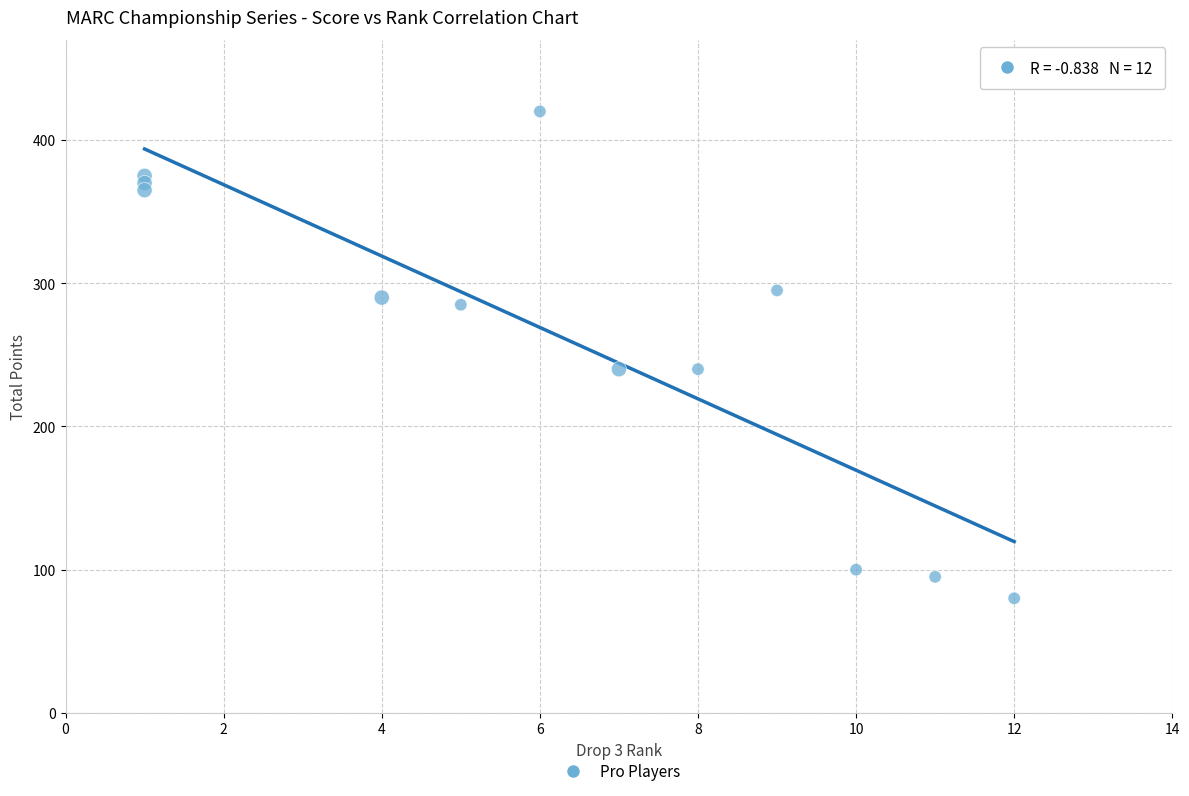

What is the range of Y values (max minus min)?

340